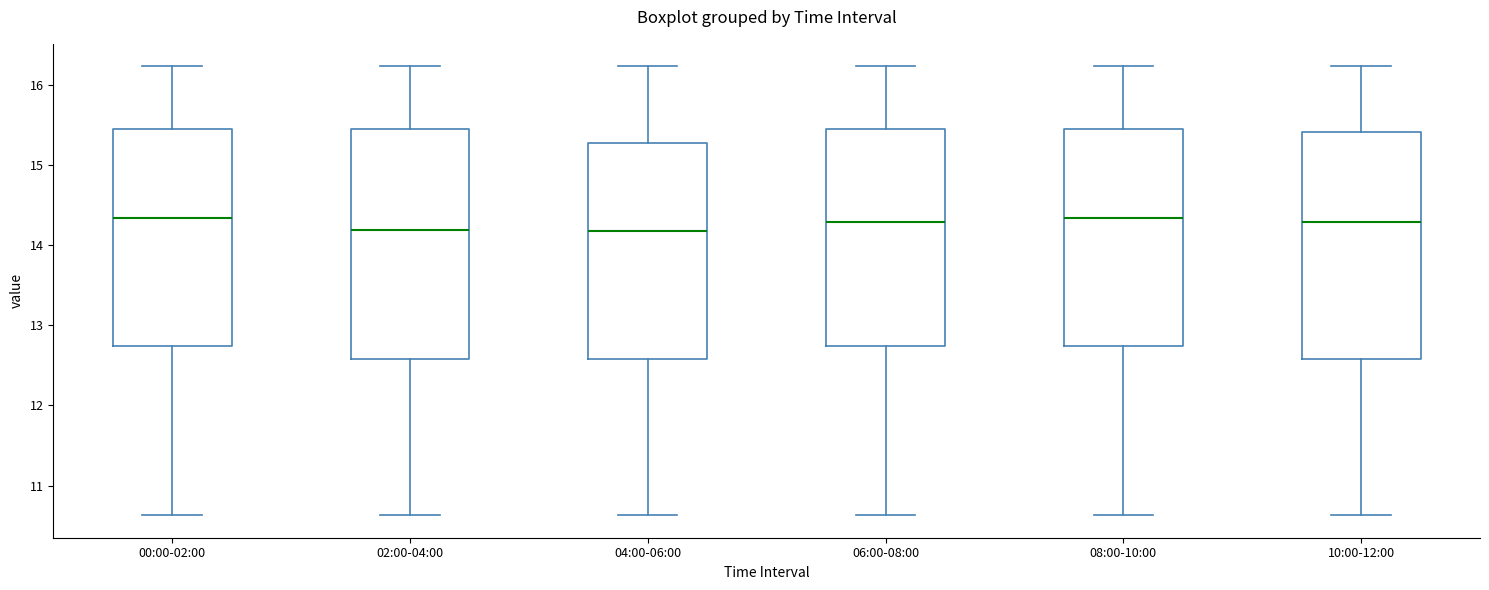

Where is the upper edge of the box for 04:00-06:00 on the y-axis? The values are not printed on the chart, so give them approximately, as read against the axis.

15.3